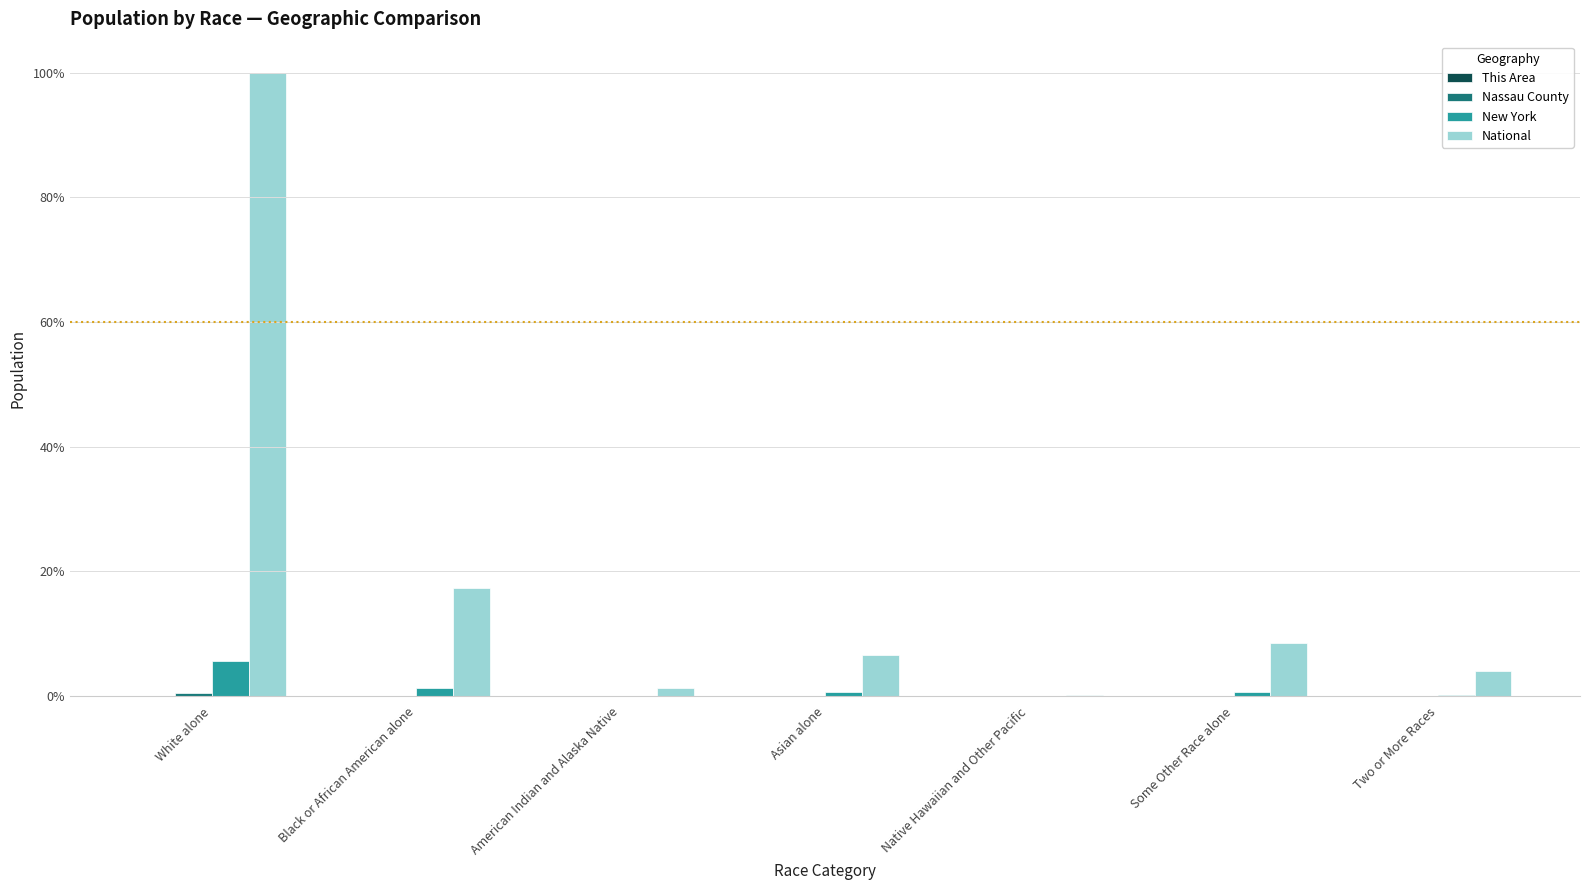

Which label corresponds to the largest value in the chart?

White alone